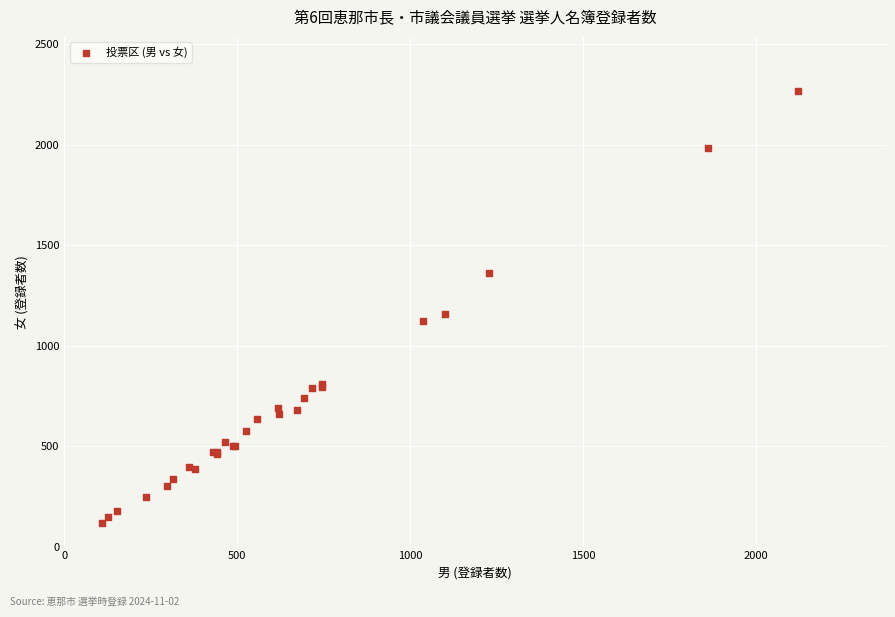

What Y value in the scatter plot is closest to 1192?

1156